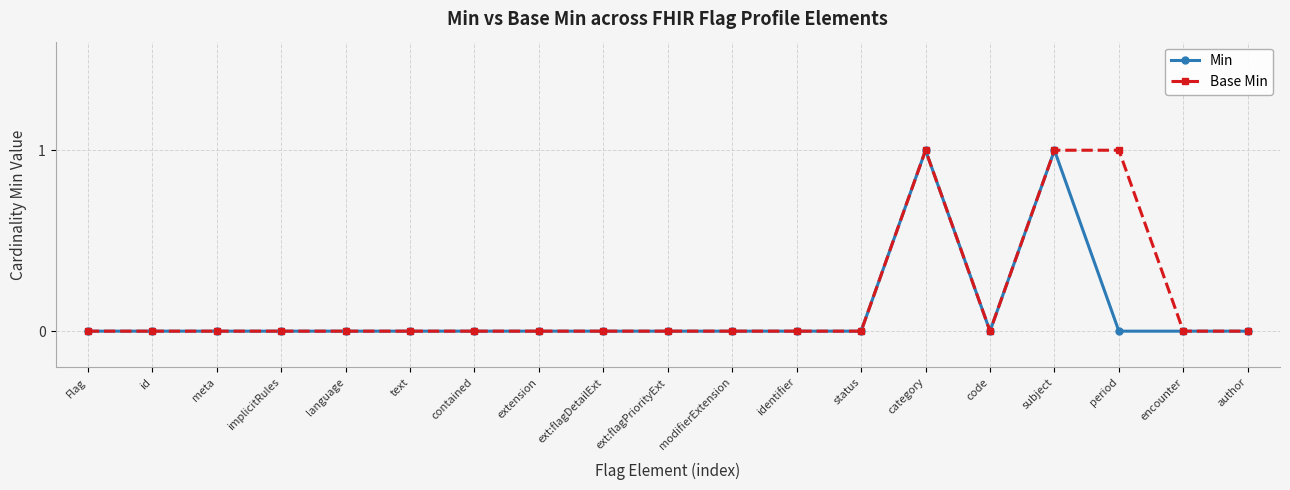

Reading right to left, what are all the values shown in this chart?

Min: author=0	encounter=0	period=0	subject=1	code=0	category=1	status=0	identifier=0	modifierExtension=0	ext:flagPriorityExt=0	ext:flagDetailExt=0	extension=0	contained=0	text=0	language=0	implicitRules=0	meta=0	id=0	Flag=0
Base Min: author=0	encounter=0	period=1	subject=1	code=0	category=1	status=0	identifier=0	modifierExtension=0	ext:flagPriorityExt=0	ext:flagDetailExt=0	extension=0	contained=0	text=0	language=0	implicitRules=0	meta=0	id=0	Flag=0